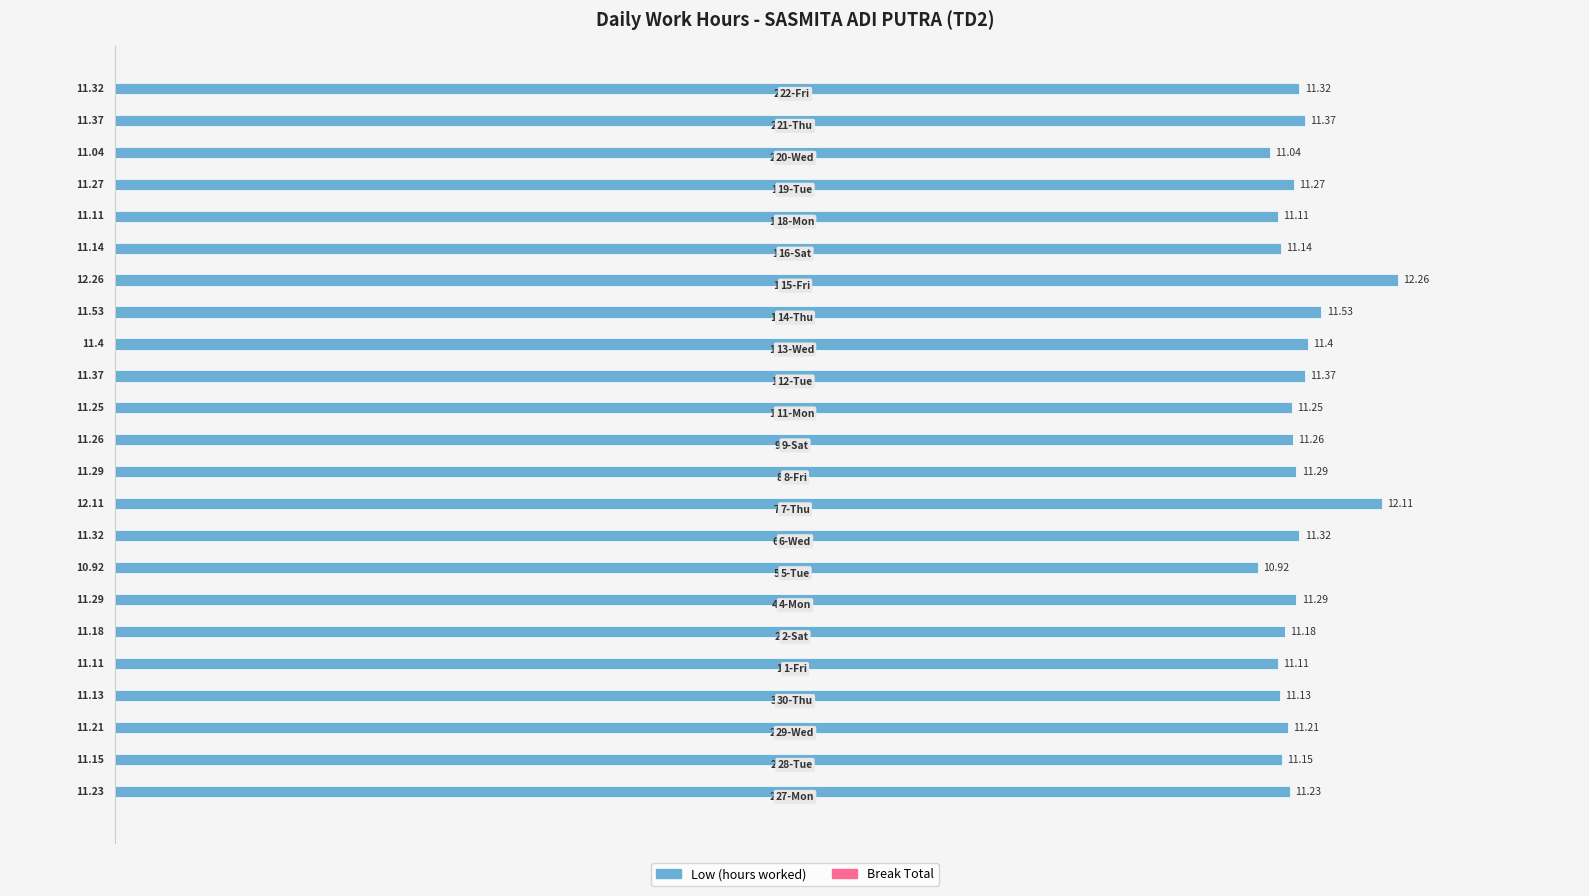

What is the difference between the maximum and minimum values?

1.3